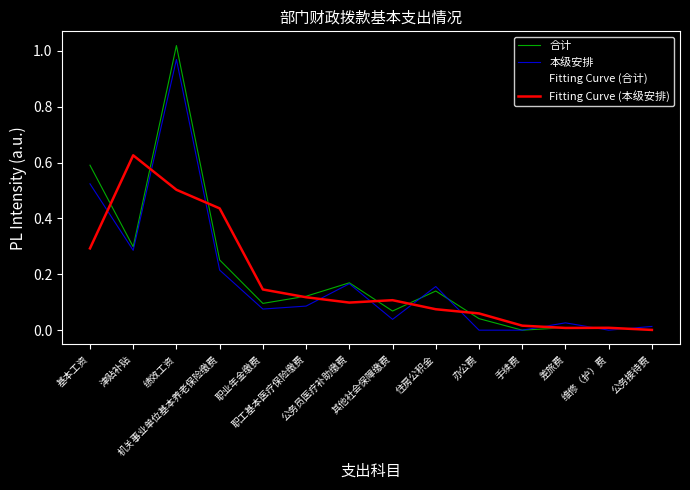

Does the chart display data point markers on the line(s)?

No